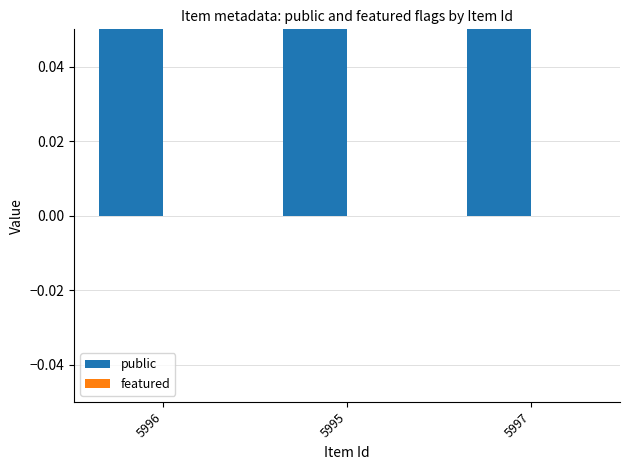

What position from the right is 5996?

3